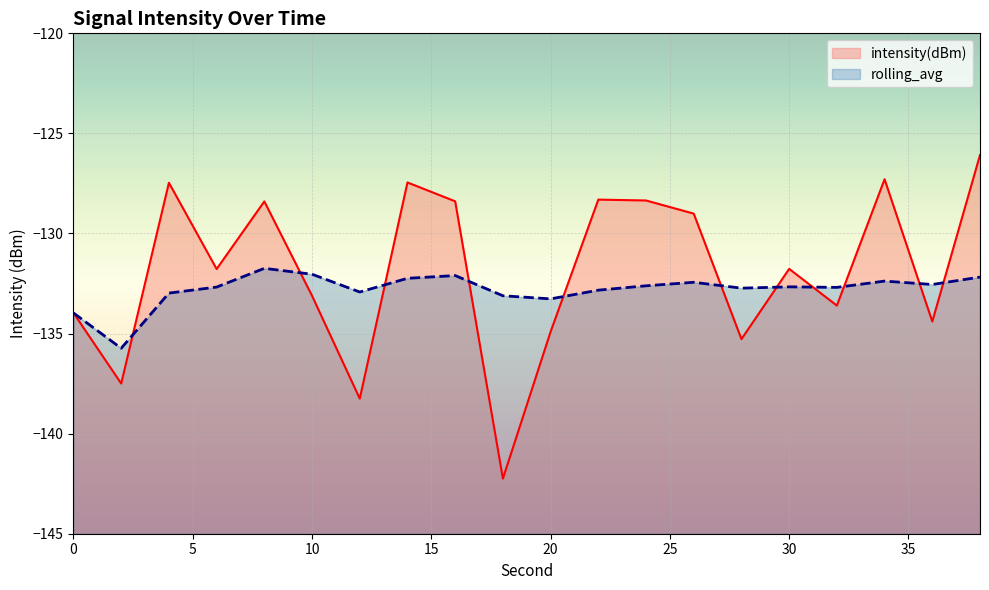

Reading right to left, extract all data points from this chart.

intensity(dBm): -126.1	-134.4	-127.3	-133.6	-131.8	-135.3	-129.0	-128.4	-128.3	-134.9	-142.2	-128.4	-127.5	-138.3	-133.1	-128.4	-131.8	-127.5	-137.5	-134.0
rolling_avg: -132.2	-132.5	-132.4	-132.7	-132.7	-132.7	-132.4	-132.6	-132.8	-133.3	-133.1	-132.1	-132.2	-132.9	-132.0	-131.7	-132.7	-133.0	-135.7	-134.0